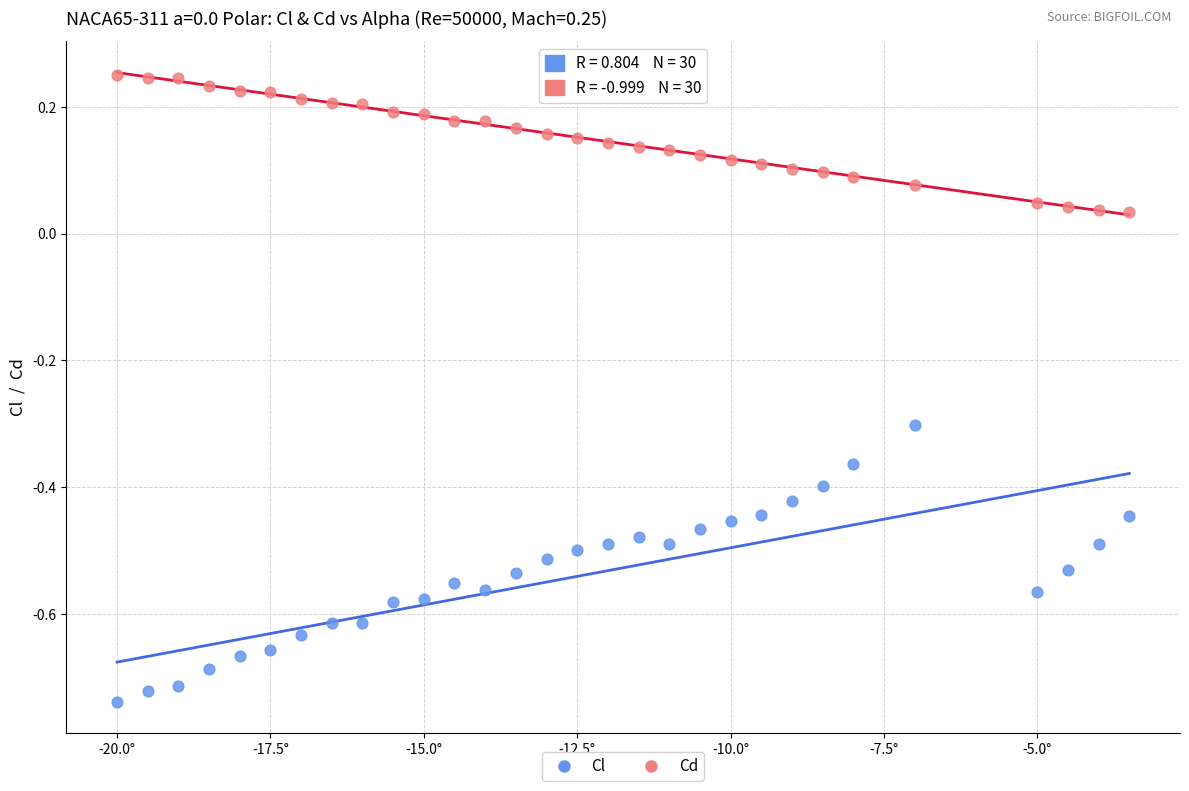

Which series contains the highest Y value?

Cd